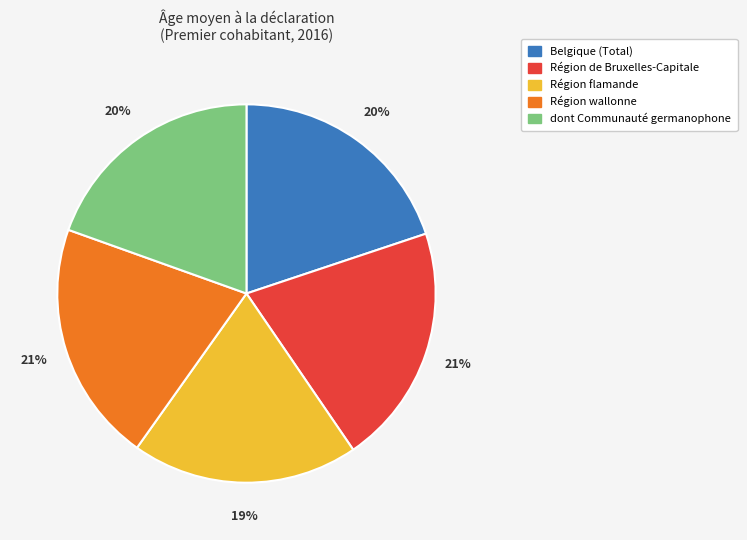

Does Région wallonne represent more than half of the total?

No